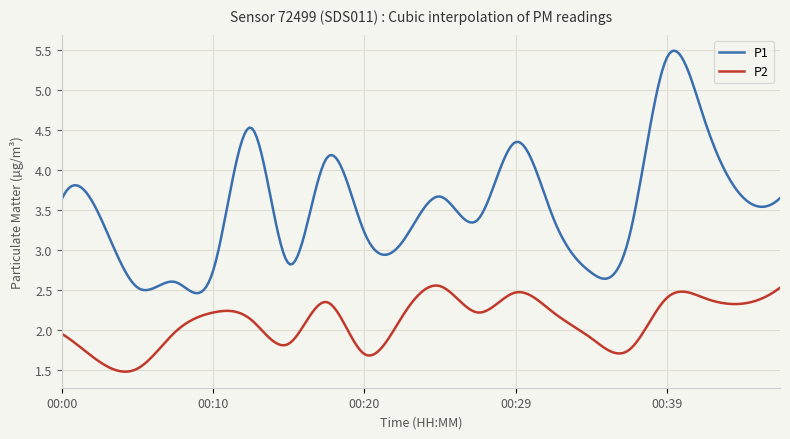

True or false: P2 and P1 cross at least once.

False